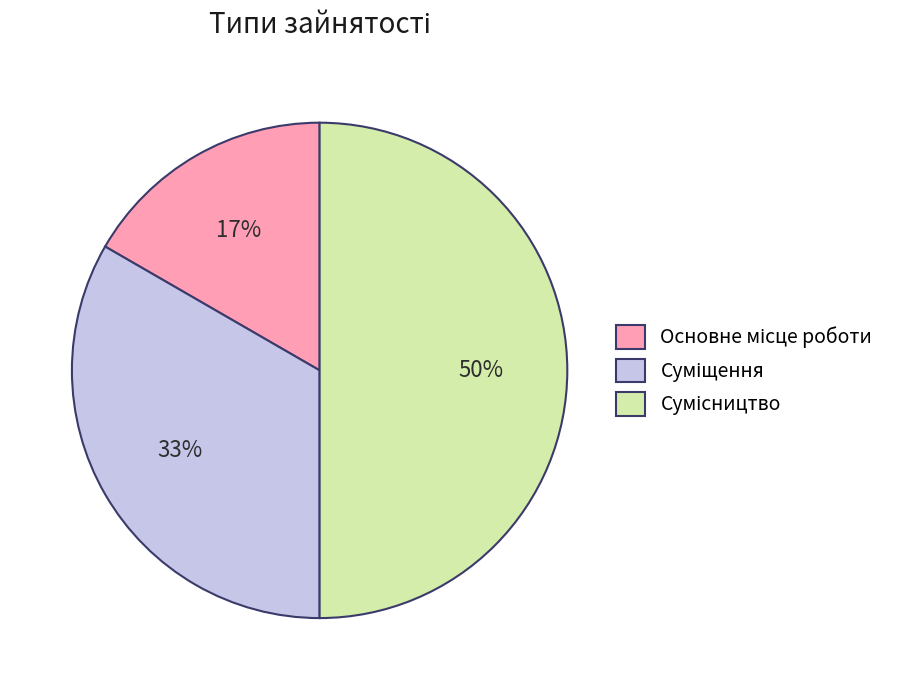

To the nearest percent, what is the difference between the largest and smallest slice percentages?

33%